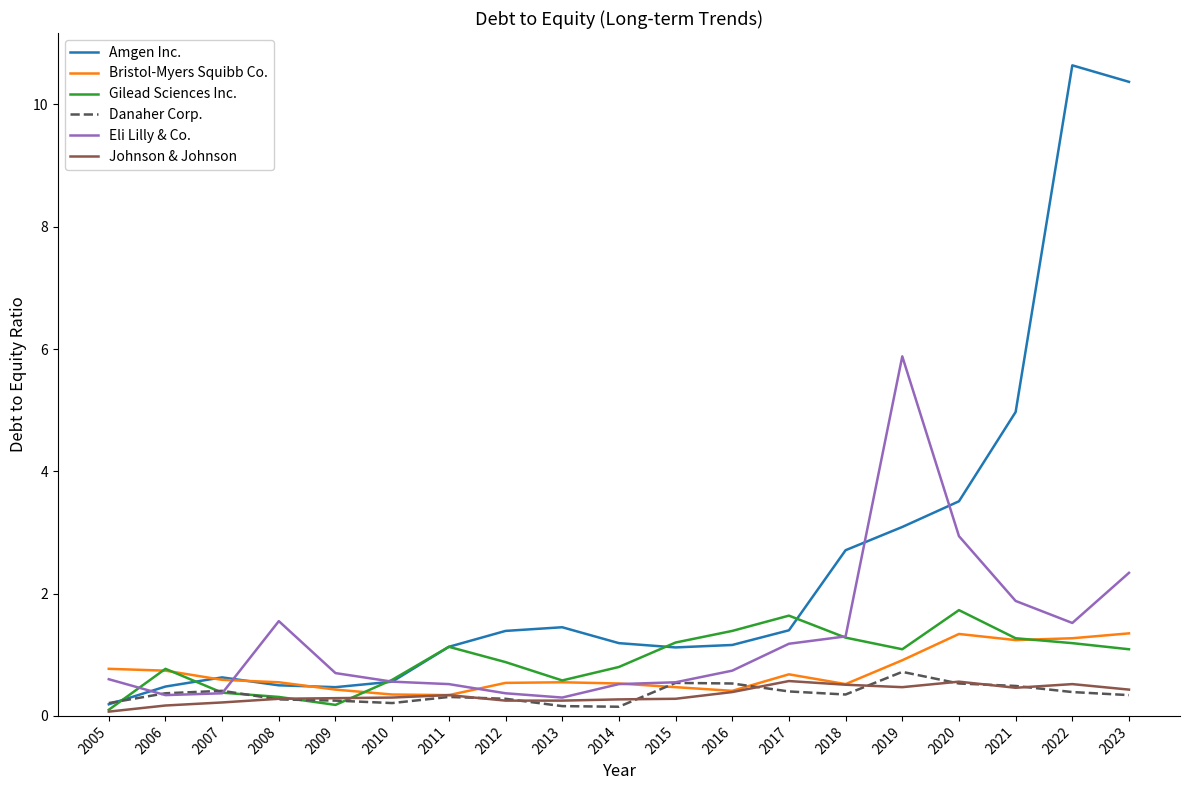

Rank the series by their maximum value, from lowest to highest.

Johnson & Johnson, Danaher Corp., Bristol-Myers Squibb Co., Gilead Sciences Inc., Eli Lilly & Co., Amgen Inc.